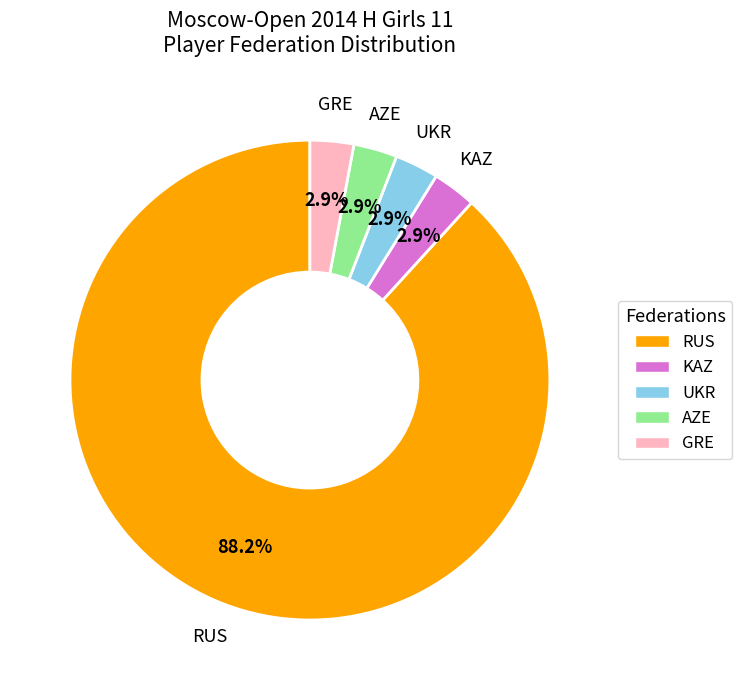

Which category has the biggest portion of the pie?

RUS